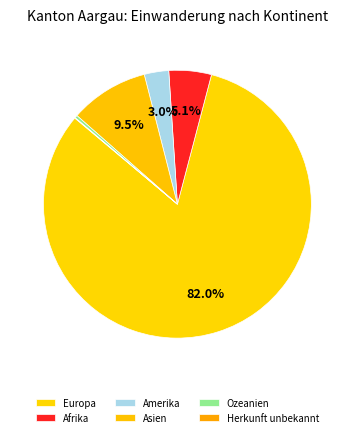

How many segments does this pie chart have?

6